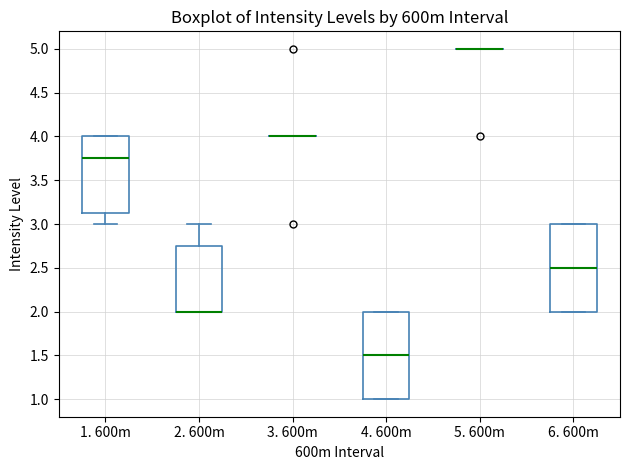

Reading left to right, read every box against the y-axis: the position of its median line, the range the box covers, and the ends of its whiskers. The values are not printed on the chart, so give them approximately, as read against the axis.

1. 600m: median 3.75, box 3.15 to 4.00, whiskers 3.00 to 4.00
2. 600m: median 2.00 (drawn on the box's lower edge), box 2.00 to 2.75, whiskers 2.00 to 3.00
3. 600m: box collapsed to a line at 4.00, whiskers 4.00 to 4.00
4. 600m: median 1.50, box 1.00 to 2.00, whiskers 1.00 to 2.00
5. 600m: box collapsed to a line at 5.00, whiskers 5.00 to 5.00
6. 600m: median 2.50, box 2.00 to 3.00, whiskers 2.00 to 3.00